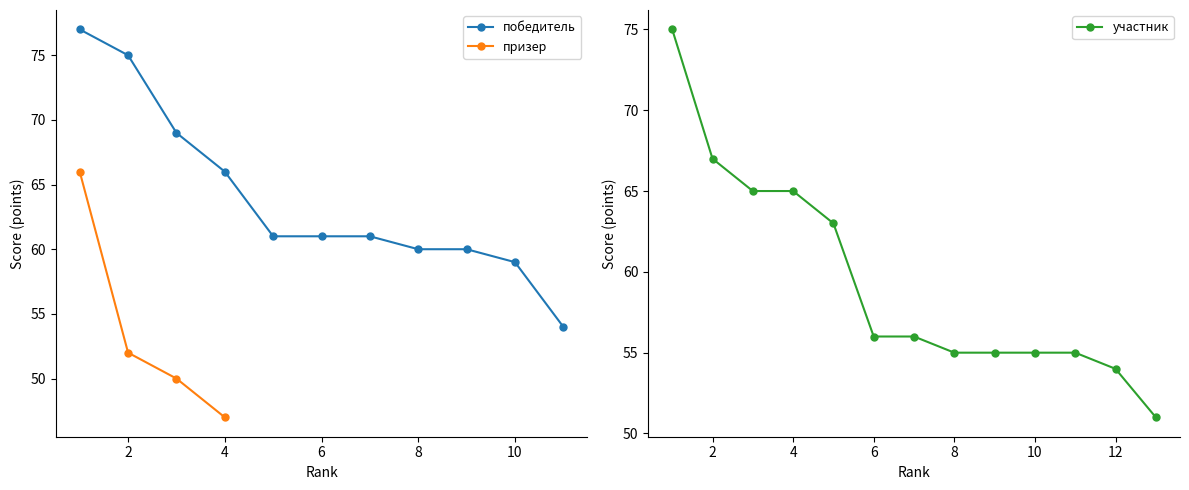

How many lines are shown in the chart?

3